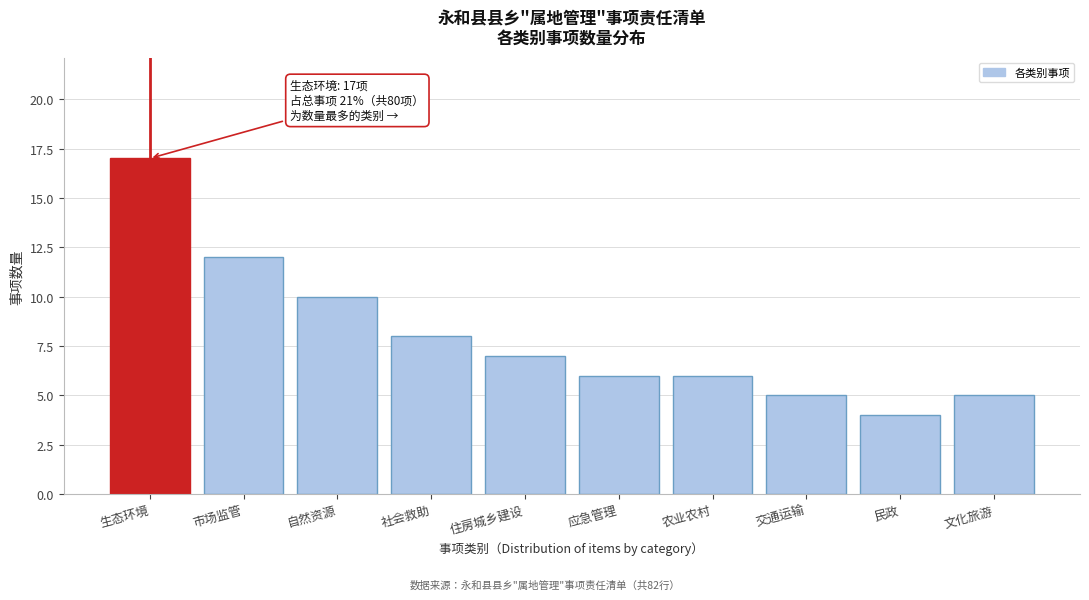

Reading left to right, list all the values displayed in this chart.

17	12	10	8	7	6	6	5	4	5